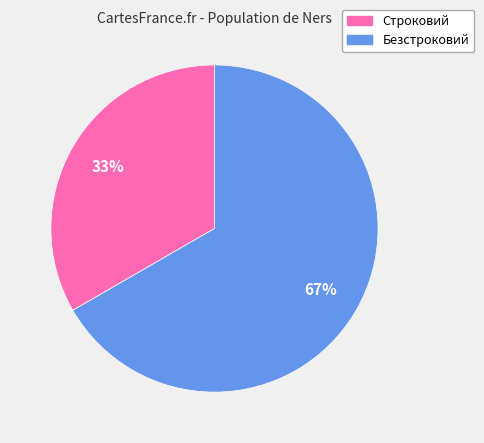

Is it true that Строковий is 48% of the pie?

False